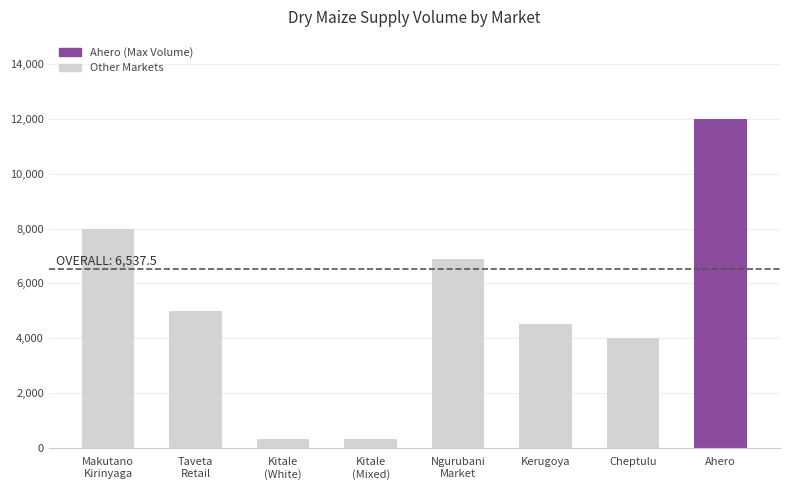

Does the chart contain stacked bars?

No